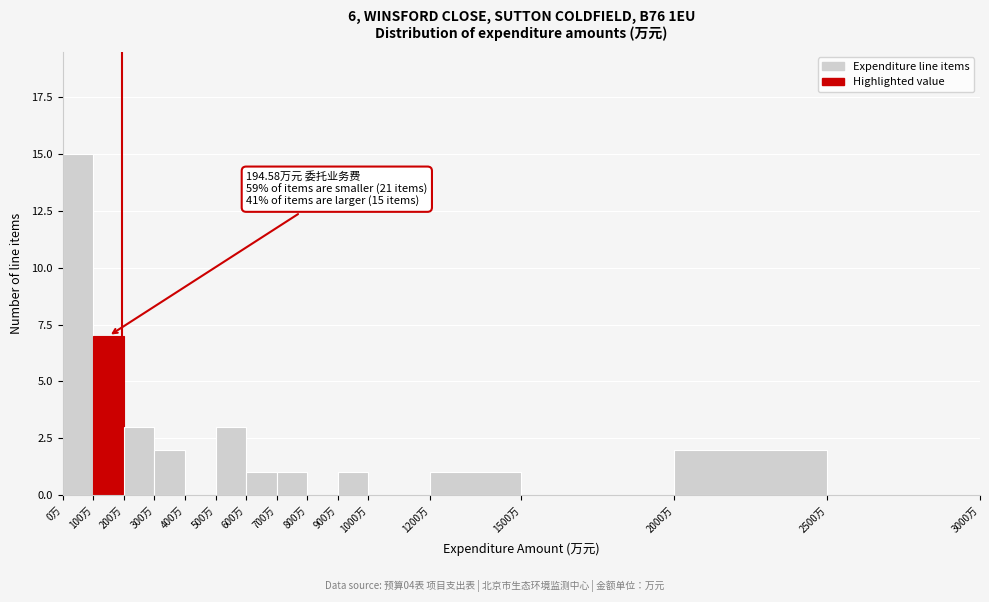

Which range on the x-axis has the tallest bar?

0 to 100